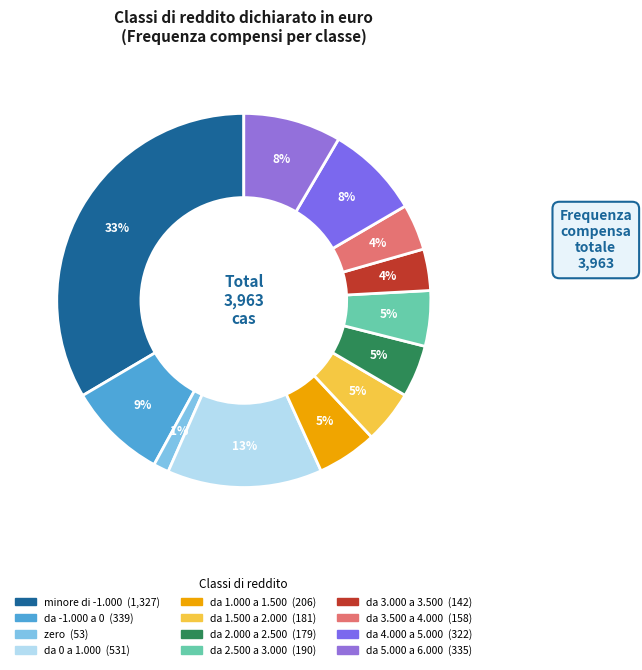

Which category has the smallest portion of the pie?

zero